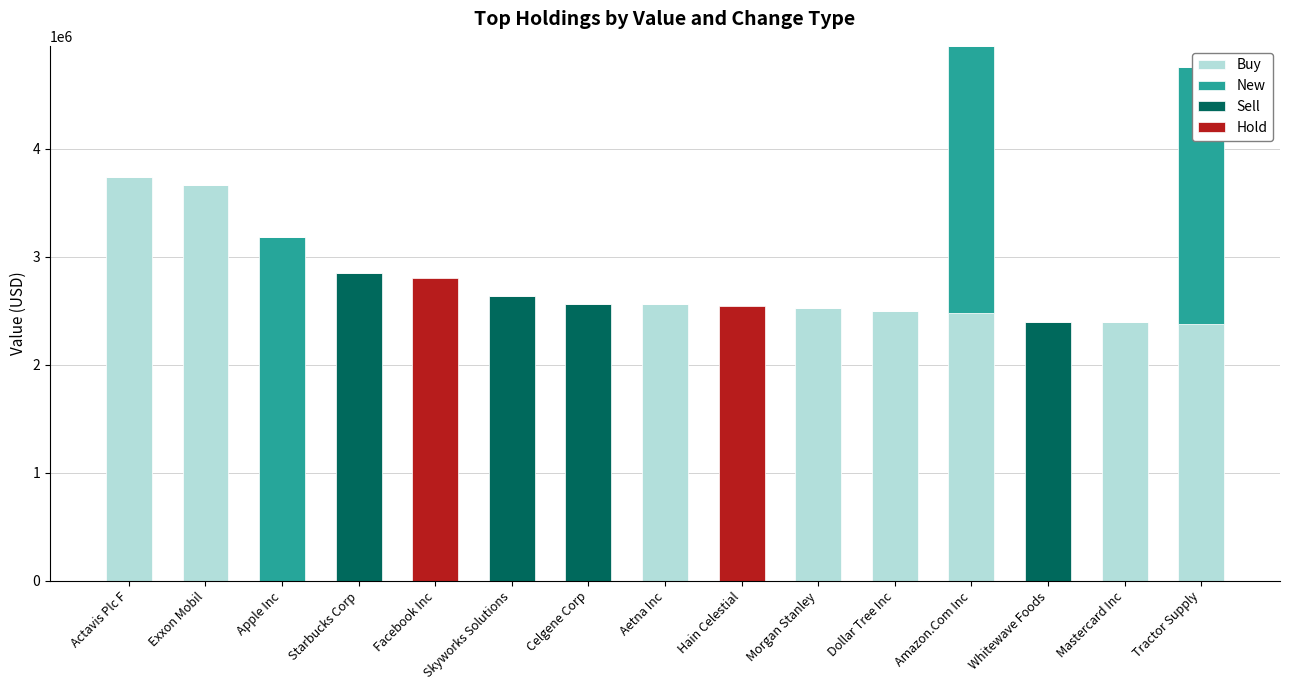

Rank the series at Morgan Stanley from highest to lowest value.

Buy, New, Sell, Hold